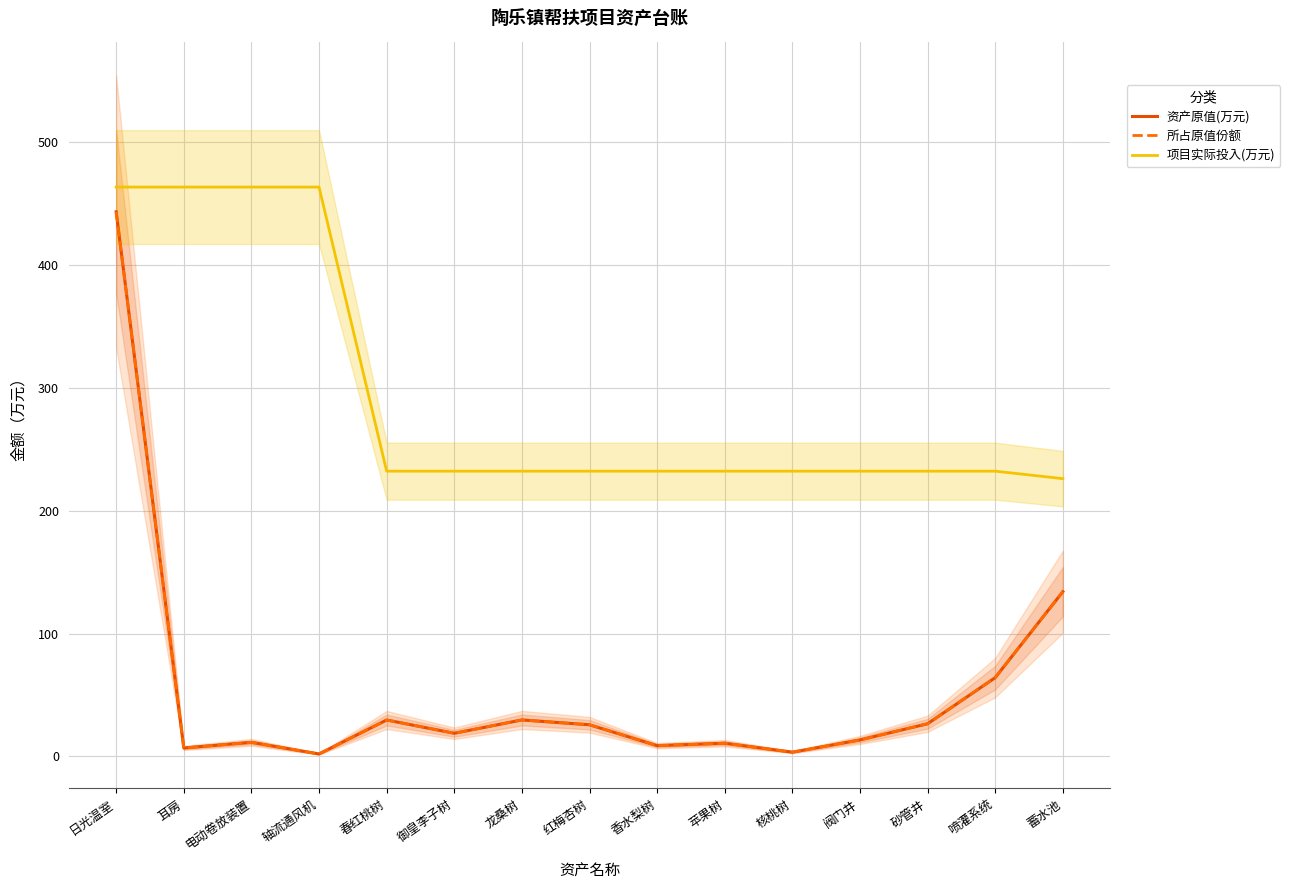

What is the smallest value displayed?

1.9